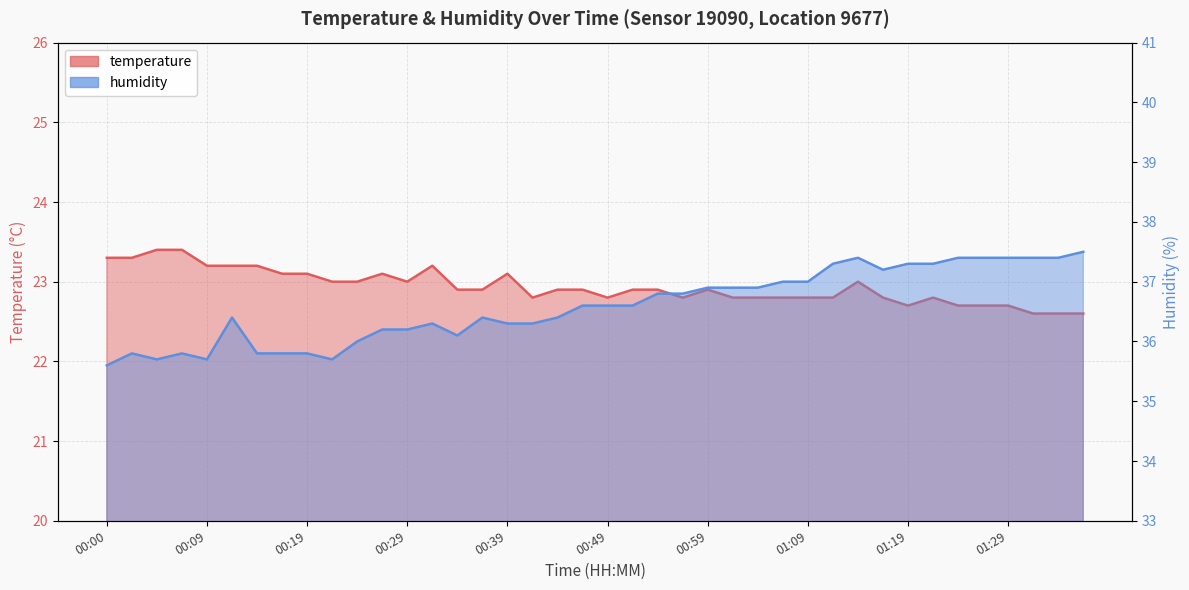

Reading left to right, extract all data points from this chart.

temperature: 23.3	23.3	23.4	23.4	23.2	23.2	23.2	23.1	23.1	23.0	23.0	23.1	23.0	23.2	22.9	22.9	23.1	22.8	22.9	22.9	22.8	22.9	22.9	22.8	22.9	22.8	22.8	22.8	22.8	22.8	23.0	22.8	22.7	22.8	22.7	22.7	22.7	22.6	22.6	22.6
humidity: 35.6	35.8	35.7	35.8	35.7	36.4	35.8	35.8	35.8	35.7	36.0	36.2	36.2	36.3	36.1	36.4	36.3	36.3	36.4	36.6	36.6	36.6	36.8	36.8	36.9	36.9	36.9	37.0	37.0	37.3	37.4	37.2	37.3	37.3	37.4	37.4	37.4	37.4	37.4	37.5